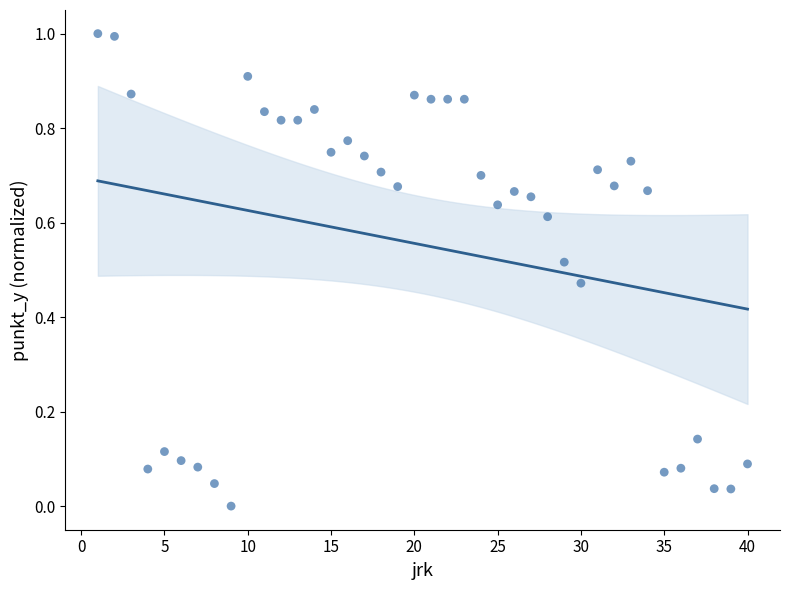

What is the range of Y values (max minus min)?

1.0